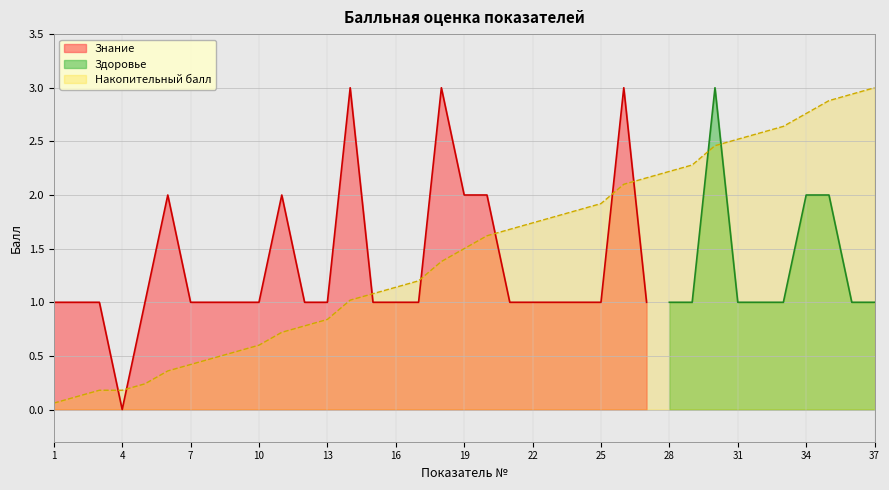

Which category has the lowest value across all series?

4